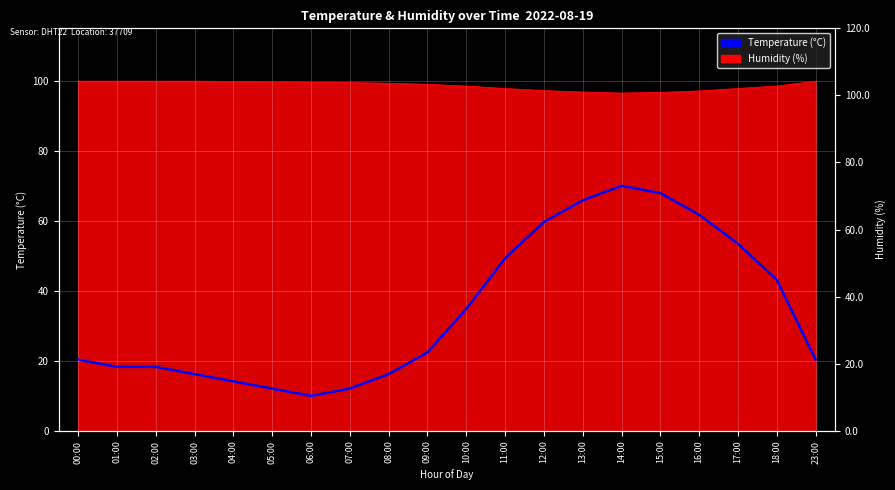

Where is the data nearest to the value 40?

18:00